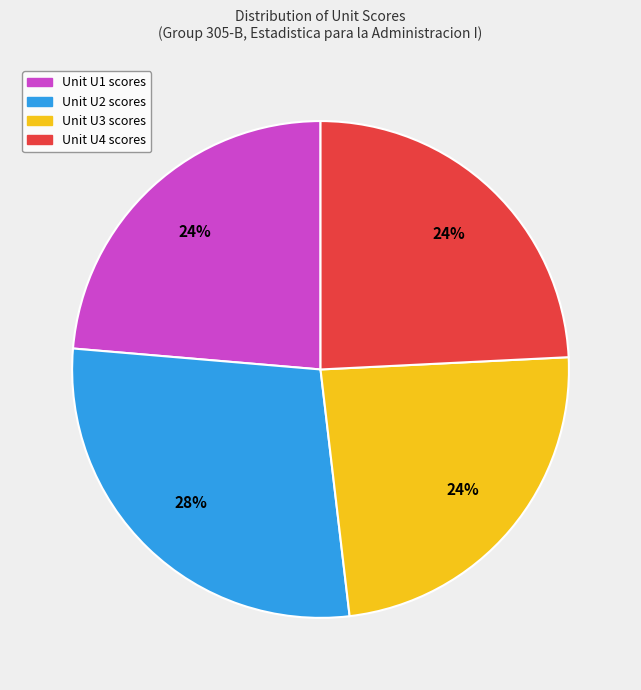

To the nearest percent, what is the average slice percentage?

25%